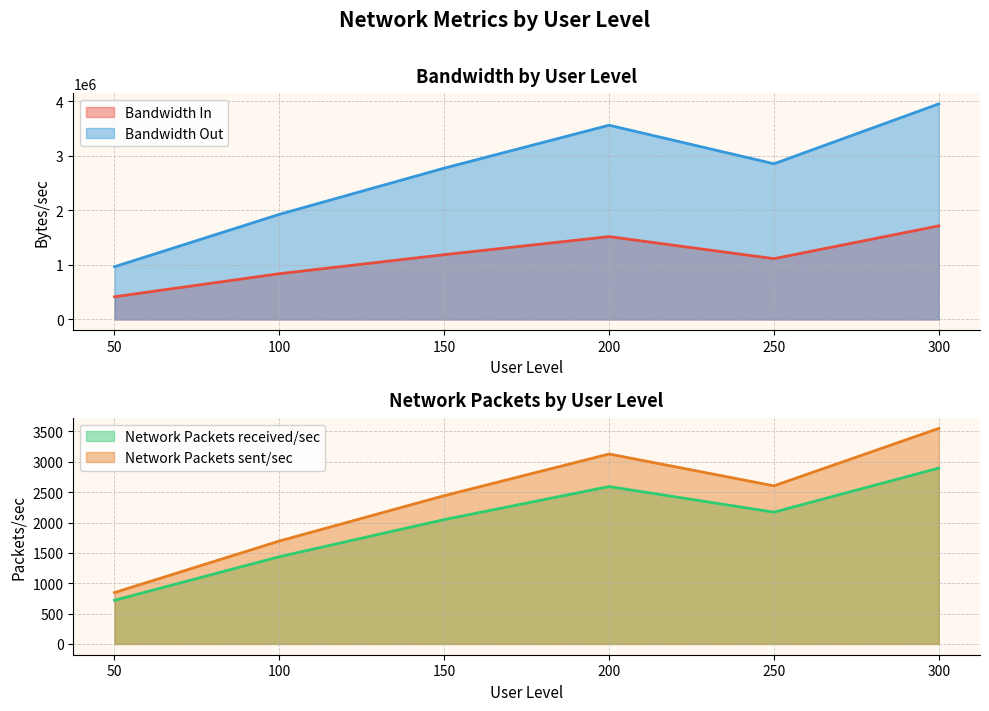

At which label is Network Packets received/sec closest to 1807?

150